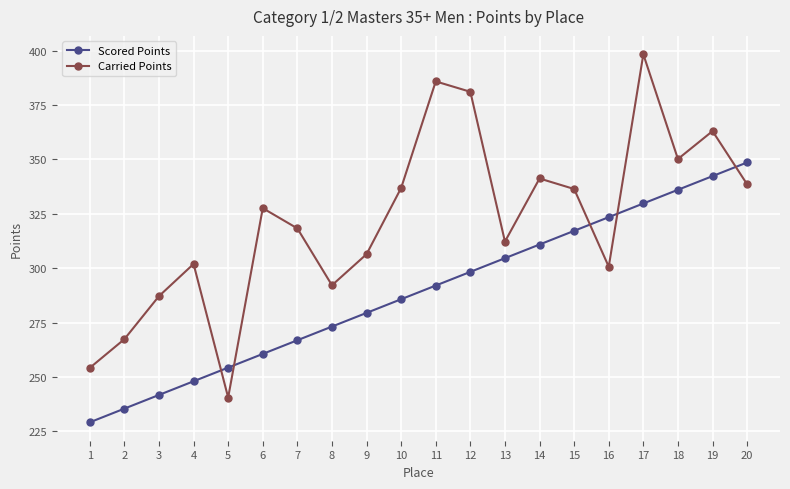

How many data points in Carried Points are less than 327?

10